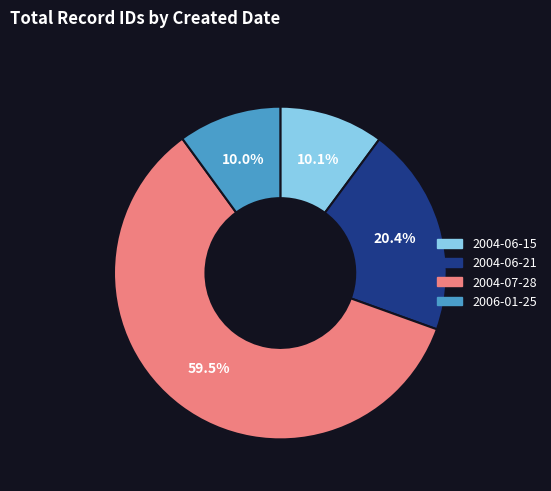

Combined, do 2004-07-28 and 2006-01-25 account for over 50%?

Yes